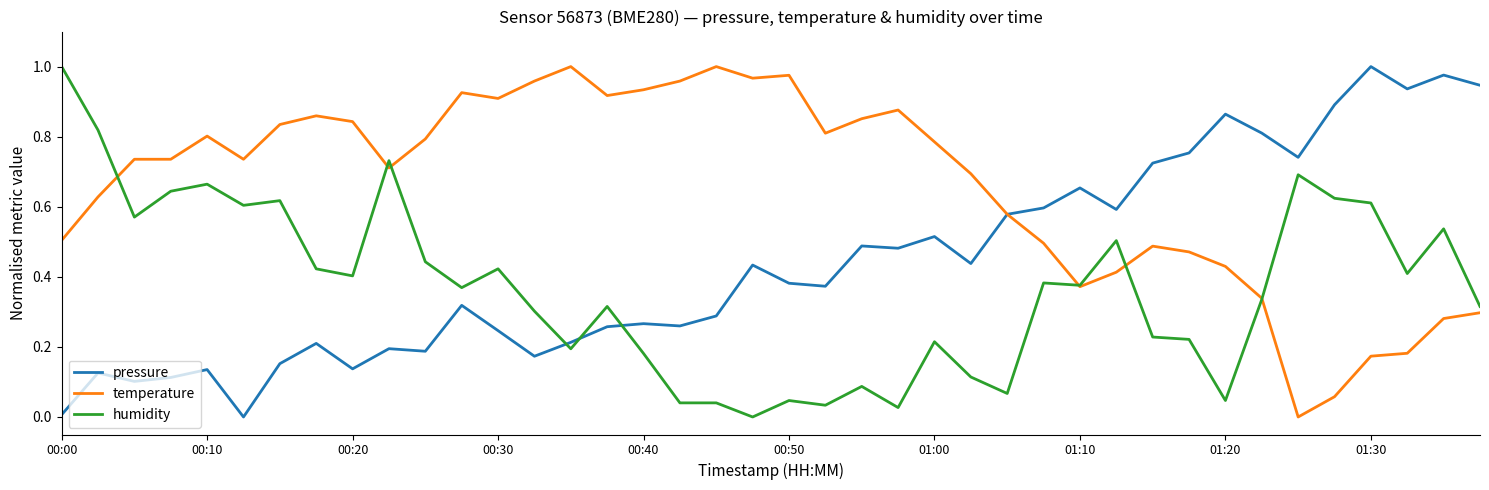

Rank the series by their average value, from lowest to highest.

humidity, pressure, temperature